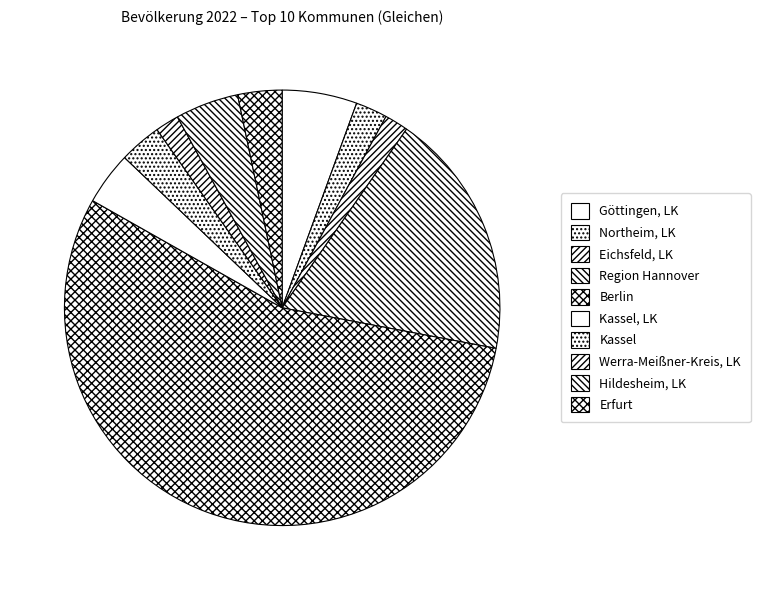

Which slice represents more than half of the pie?

Berlin